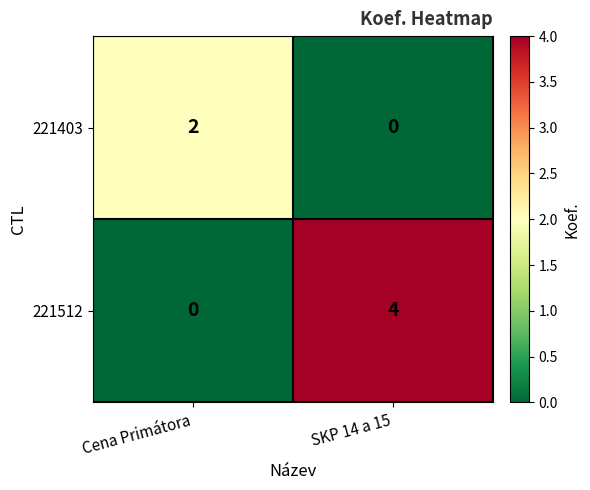

Which label corresponds to the largest value in the chart?

SKP 14 a 15